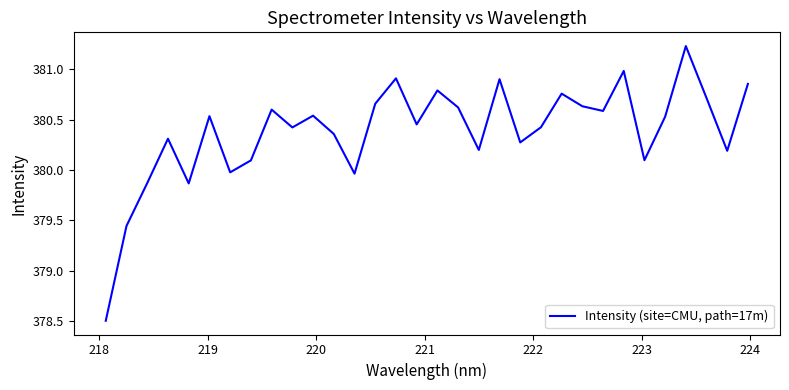

What is the maximum value shown in the chart?

381.2